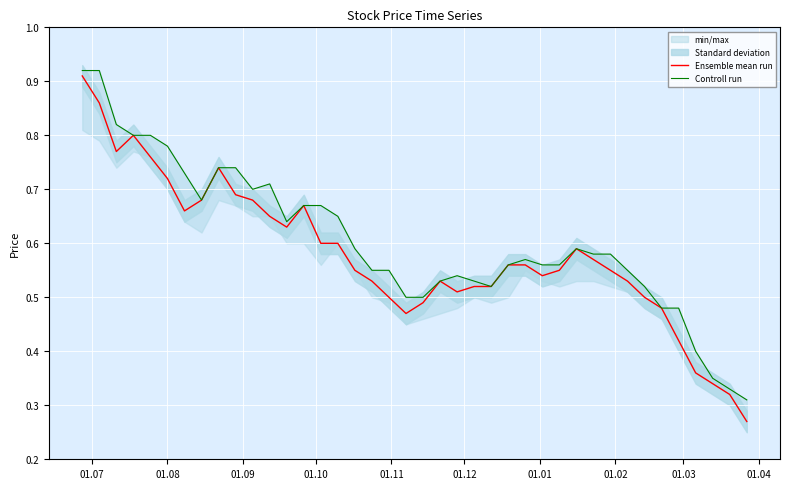

In Controll run, how many points are higher than both neighbors (excluding endpoints)?

4